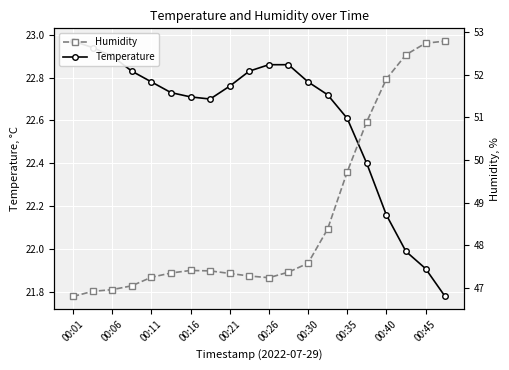

Where does the Temperature series first go above 22?

00:01